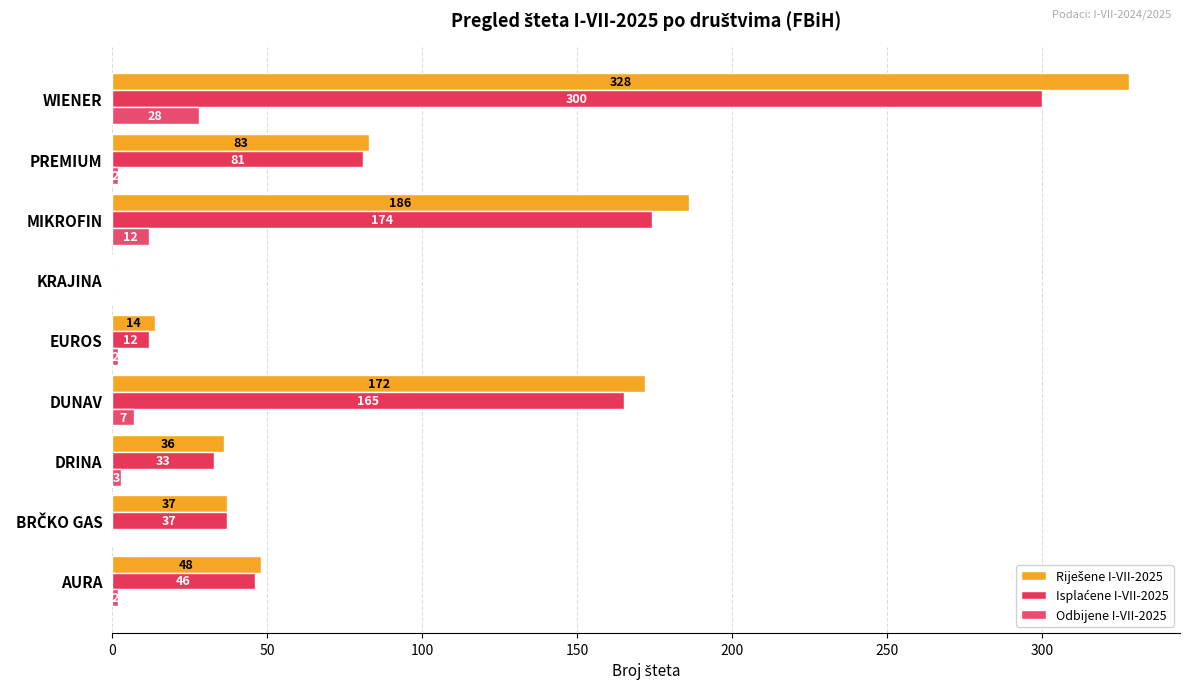

How many series are shown in this chart?

3